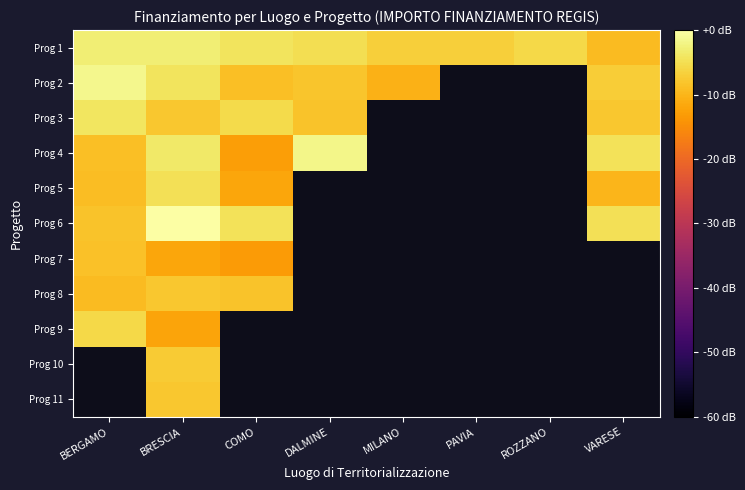

Read the Prog 1 value at VARESE.

-9.3